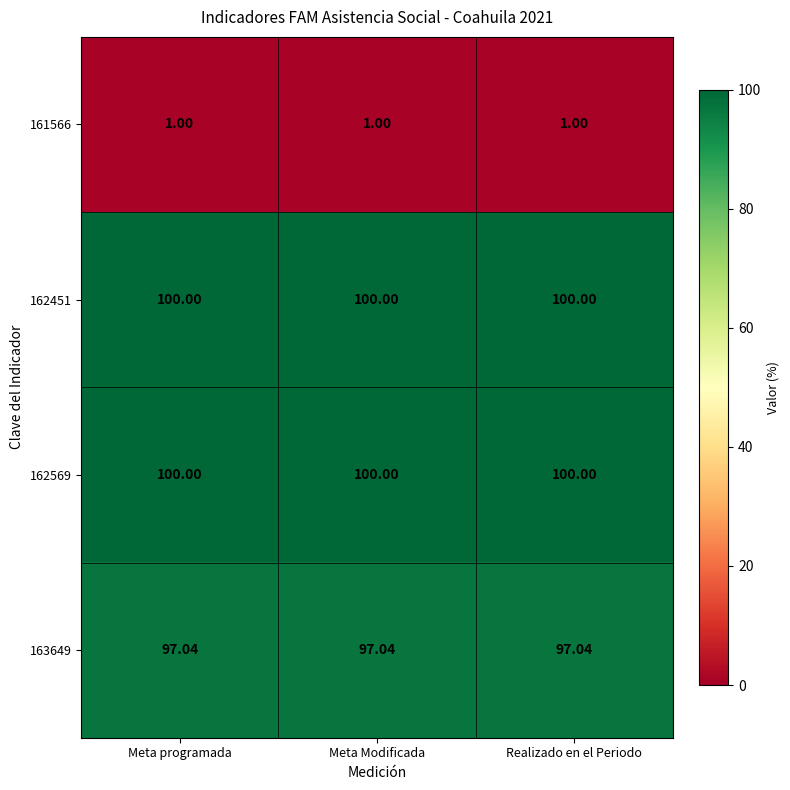

Is the value of 163649 at Meta programada greater than the value of 161566 at Meta programada?

Yes